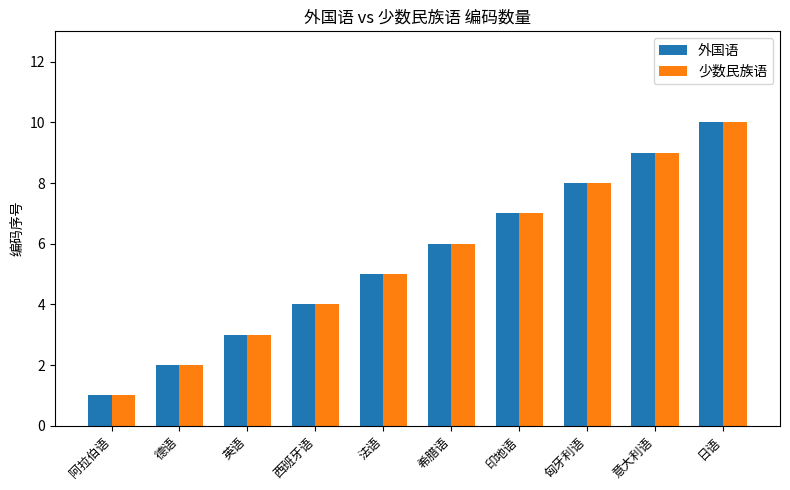

At which category does the chart reach its peak across all series?

日语